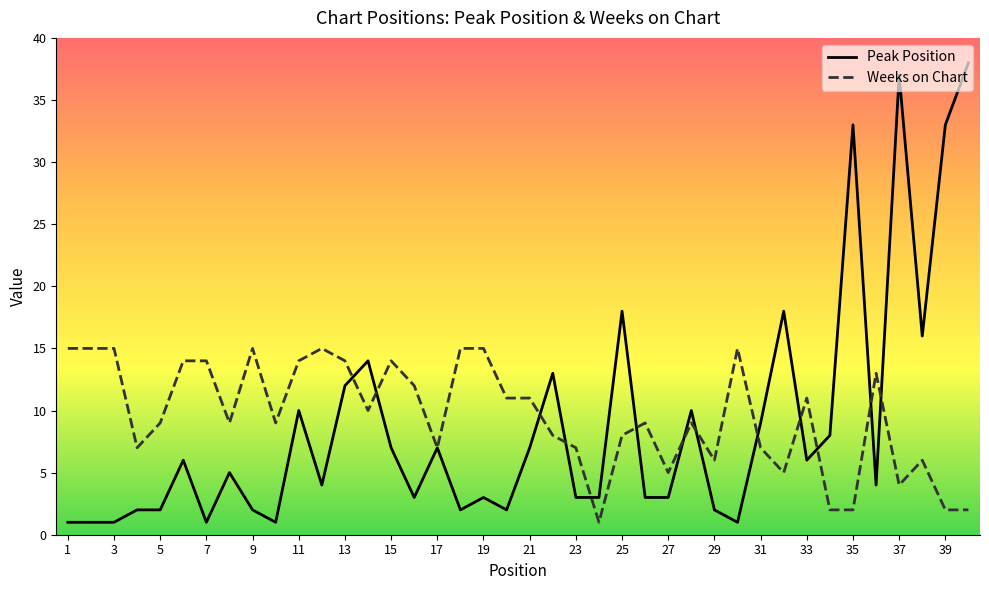

Which series has the largest total across all categories?

Weeks on Chart